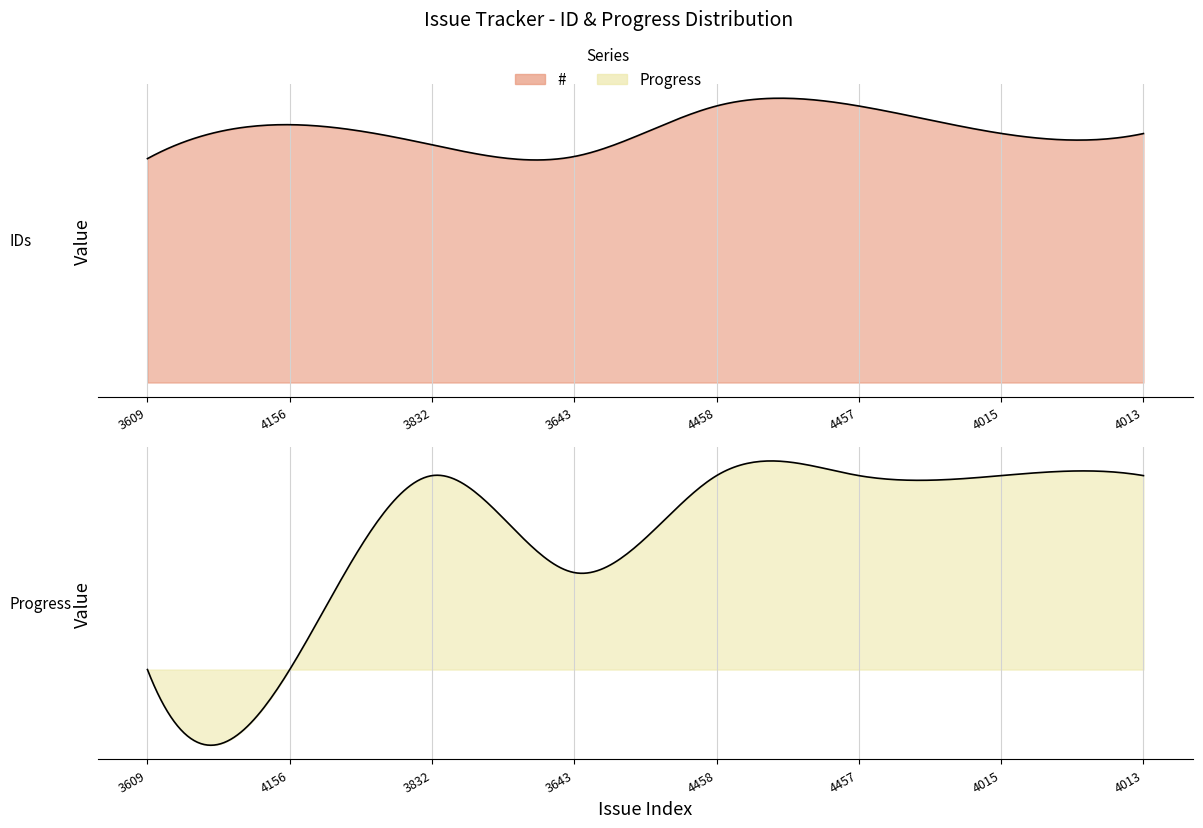

What are all the series names shown in the legend?

#, Progress